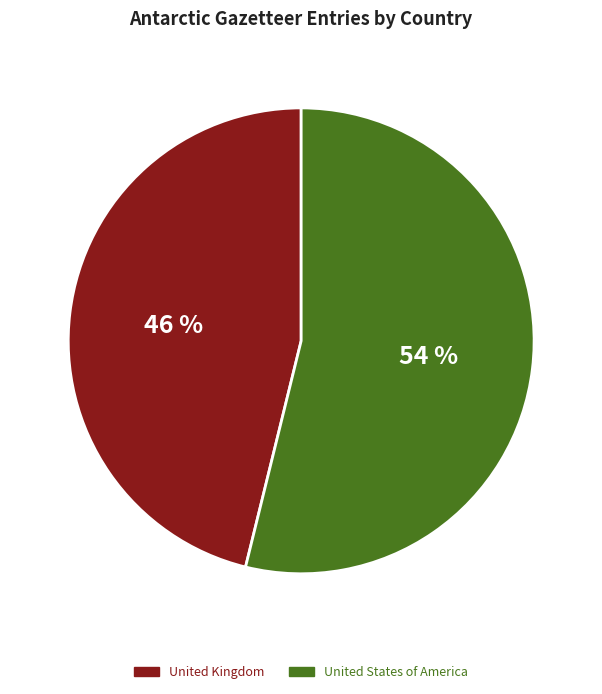

To the nearest percent, what is the difference between the largest and smallest slice percentages?

8%